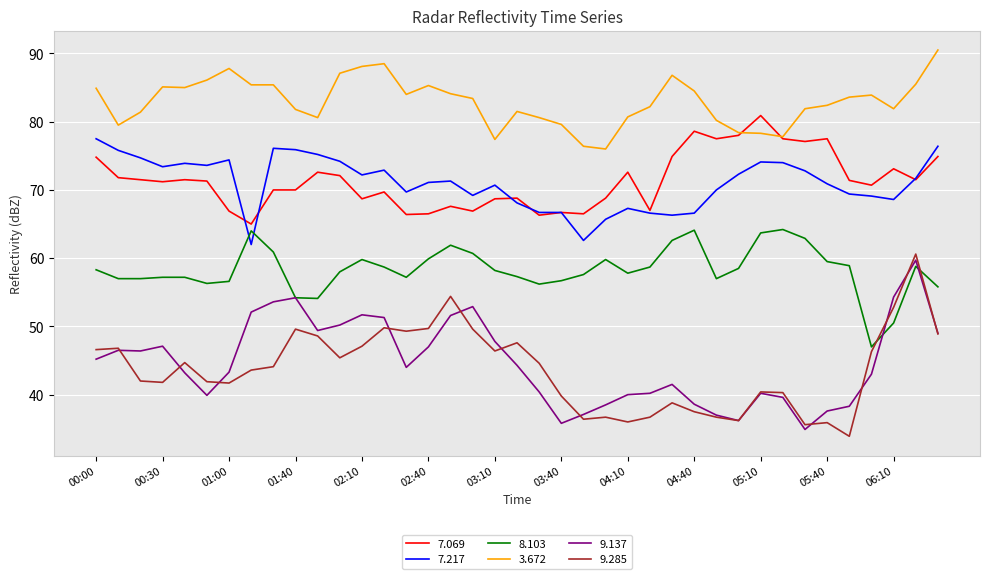

Which series has the largest range (max minus min)?

9.285